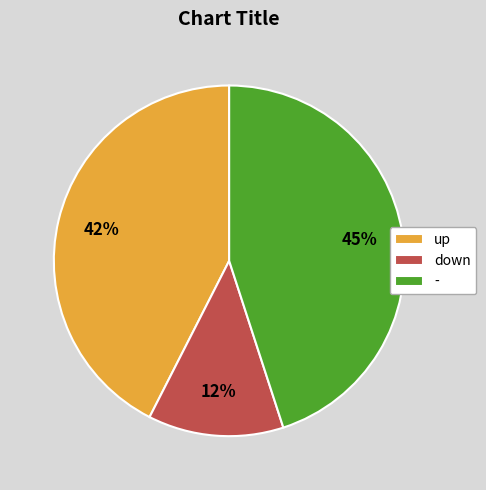

To the nearest percent, what is the average slice percentage?

33%